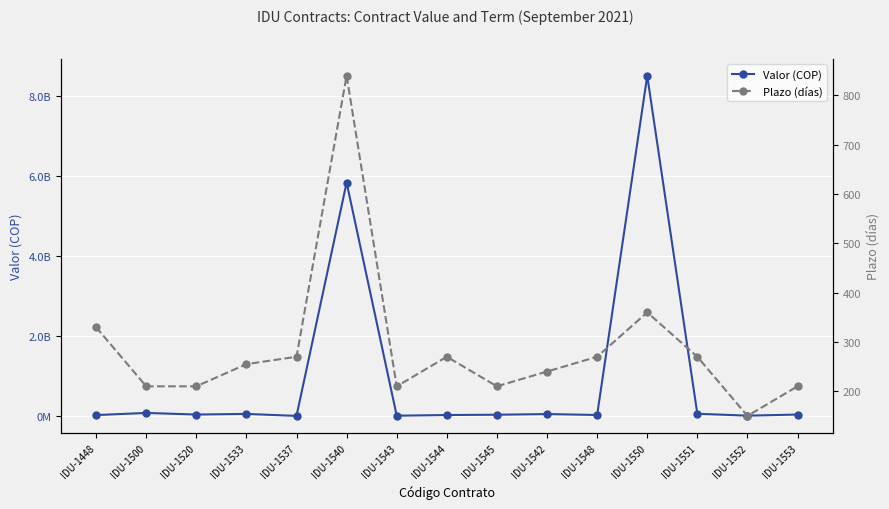

What is the spread (max minus min) of values at IDU-1550?

8492514078